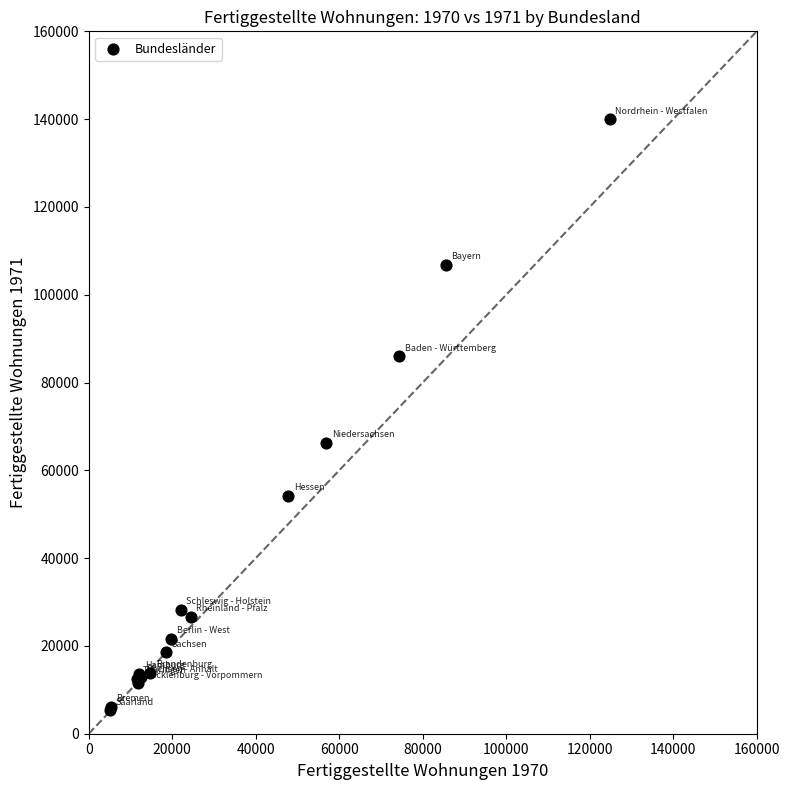

What Y value in the scatter plot is closest to 72649?

66291